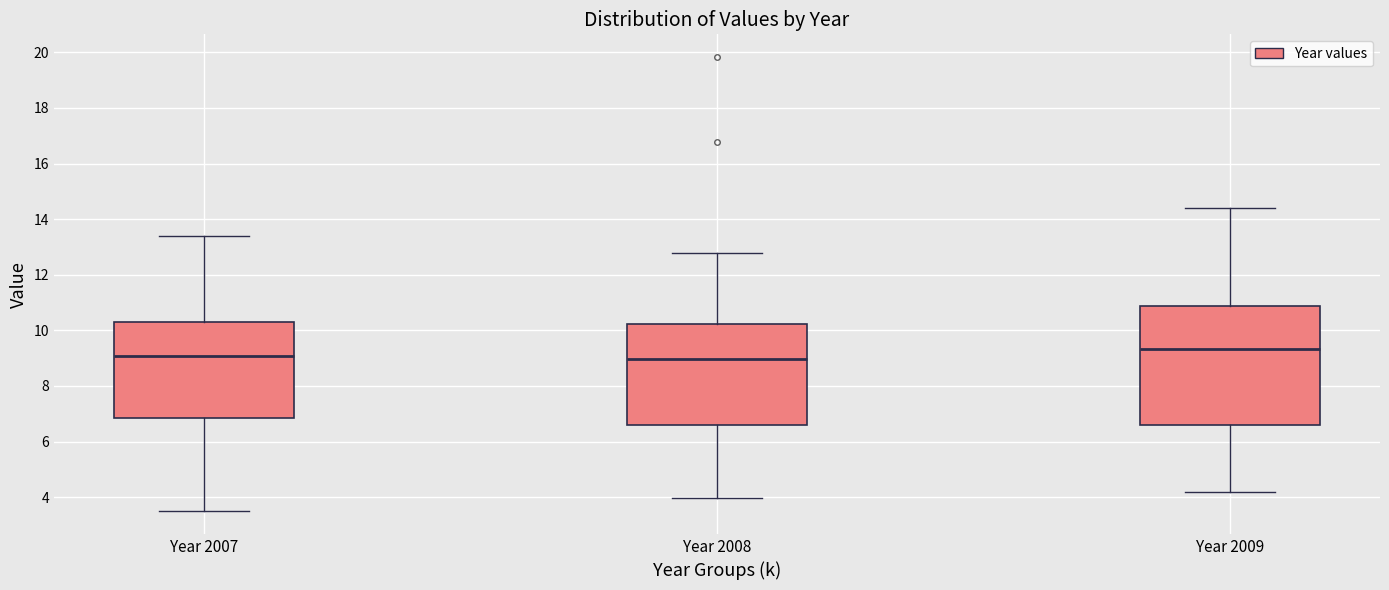

Reading left to right, read every box against the y-axis: the position of its median line, the range the box covers, and the ends of its whiskers. The values are not printed on the chart, so give them approximately, as read against the axis.

Year 2007: median 9.0, box 6.8 to 10.4, whiskers 3.4 to 13.4
Year 2008: median 9.0, box 6.6 to 10.2, whiskers 4.0 to 12.8
Year 2009: median 9.4, box 6.6 to 10.8, whiskers 4.2 to 14.4